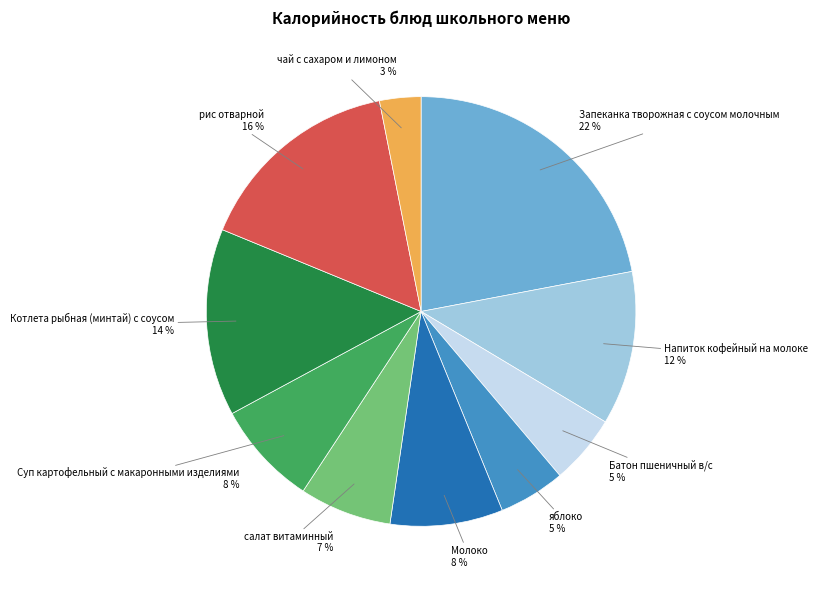

To the nearest percent, what is the average slice percentage?

10%